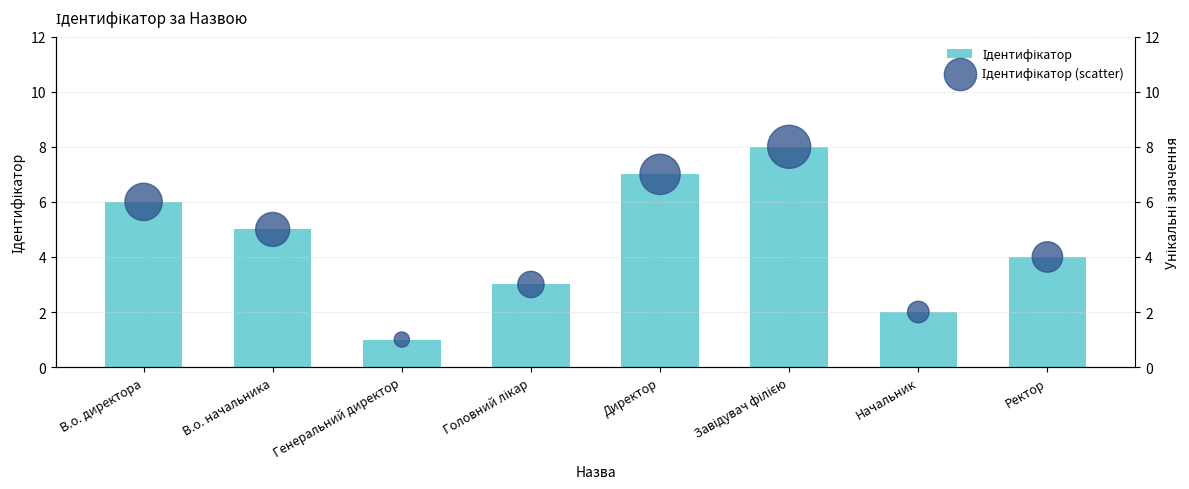

Which series reaches the maximum Y coordinate?

Ідентифікатор